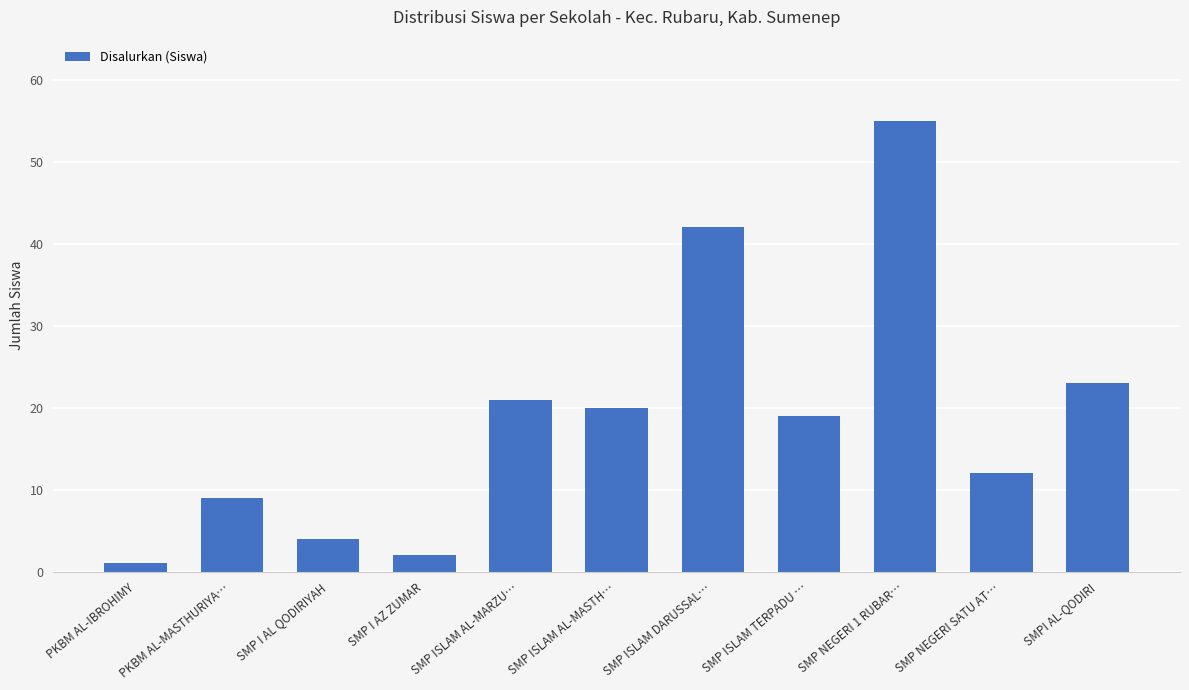

What position from the left is SMP ISLAM DARUSSAL…?

7